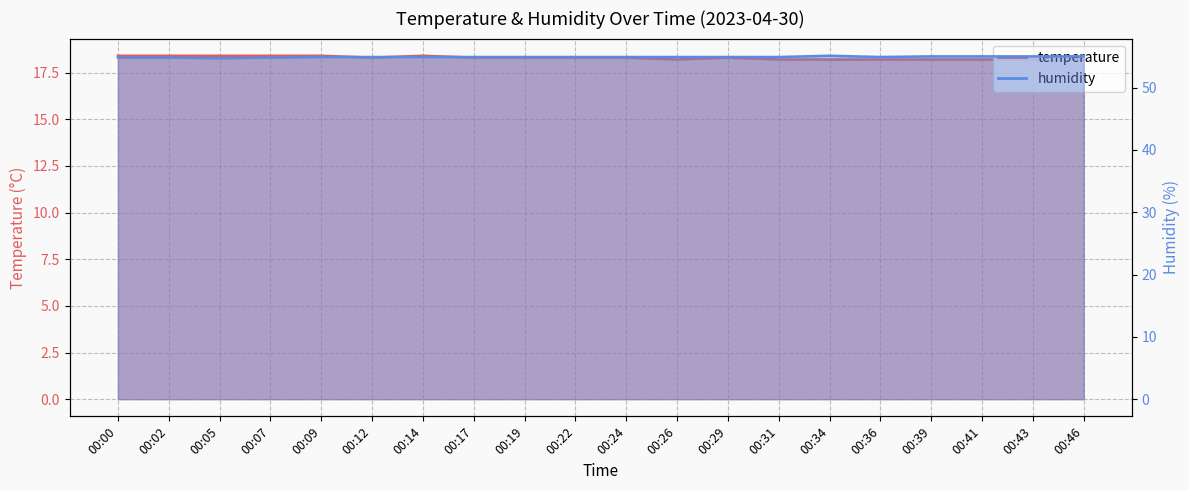

Does the chart have visible grid lines?

Yes